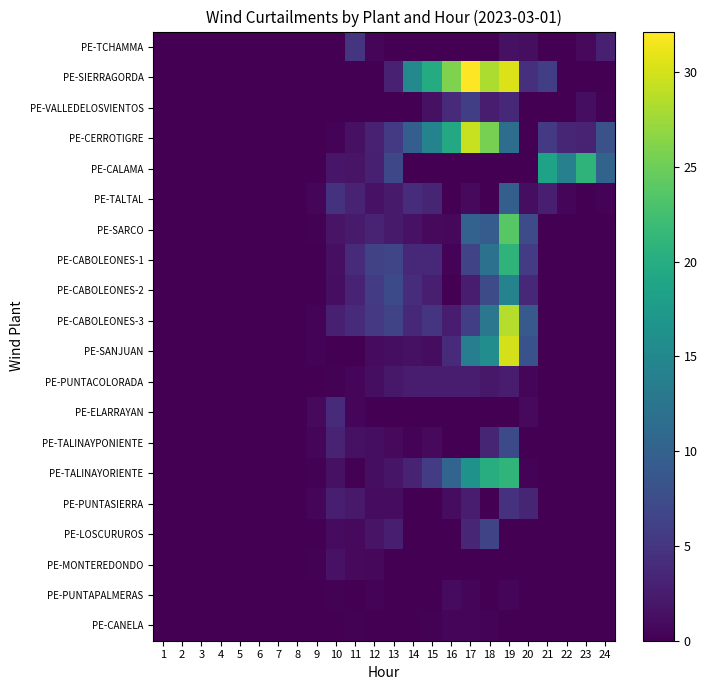

At which category does the chart reach its minimum across all series?

1